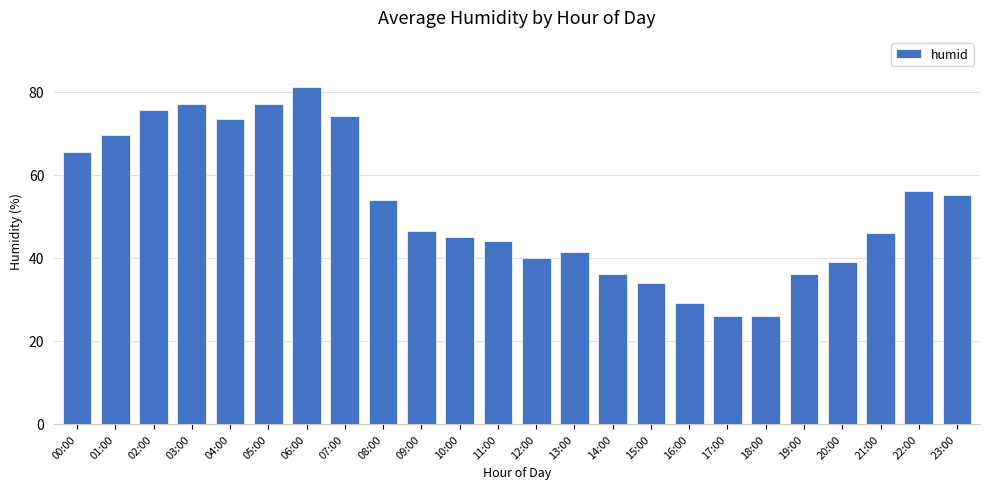

True or false: the data shows 36.0 at 19:00.

True